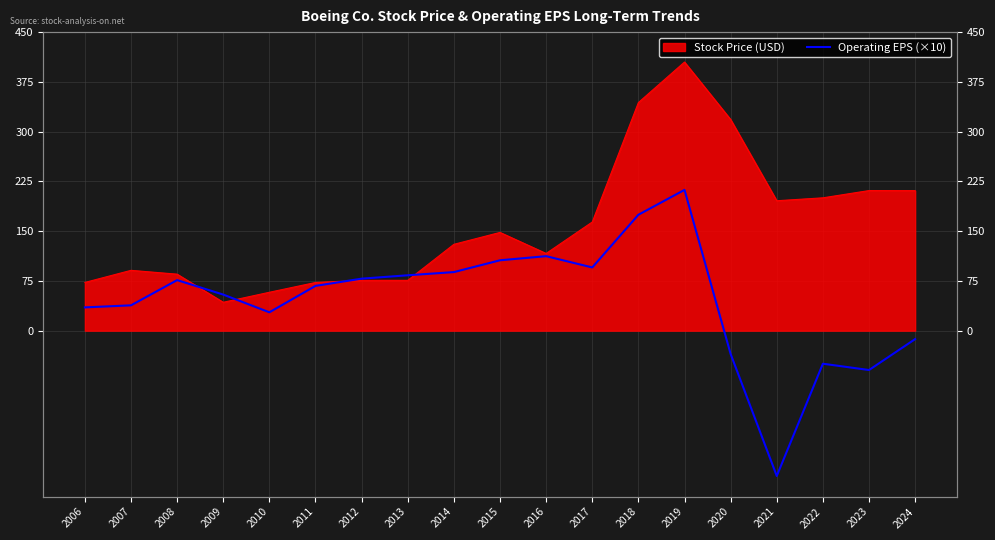

Where is the data nearest to the value -3?

2024